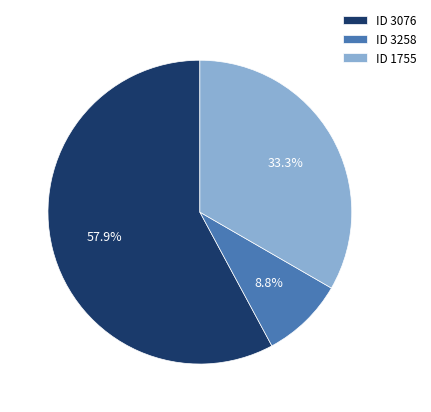

Is there any slice that represents more than half of the pie?

Yes